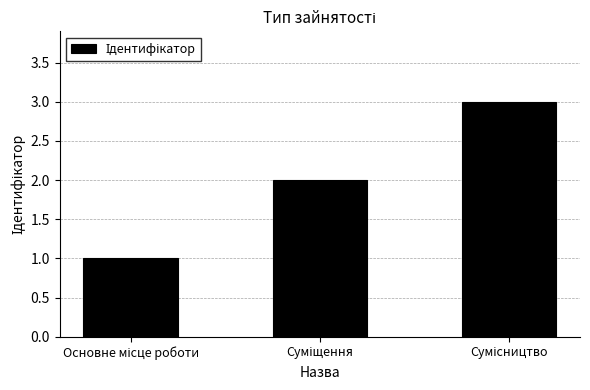

Reading right to left, list all the values displayed in this chart.

3	2	1